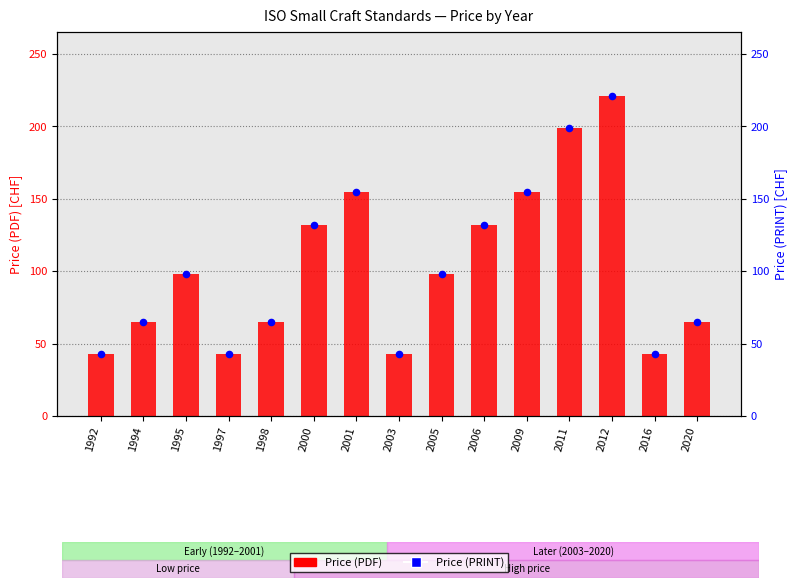

What is the total value across all series at 2006?

264